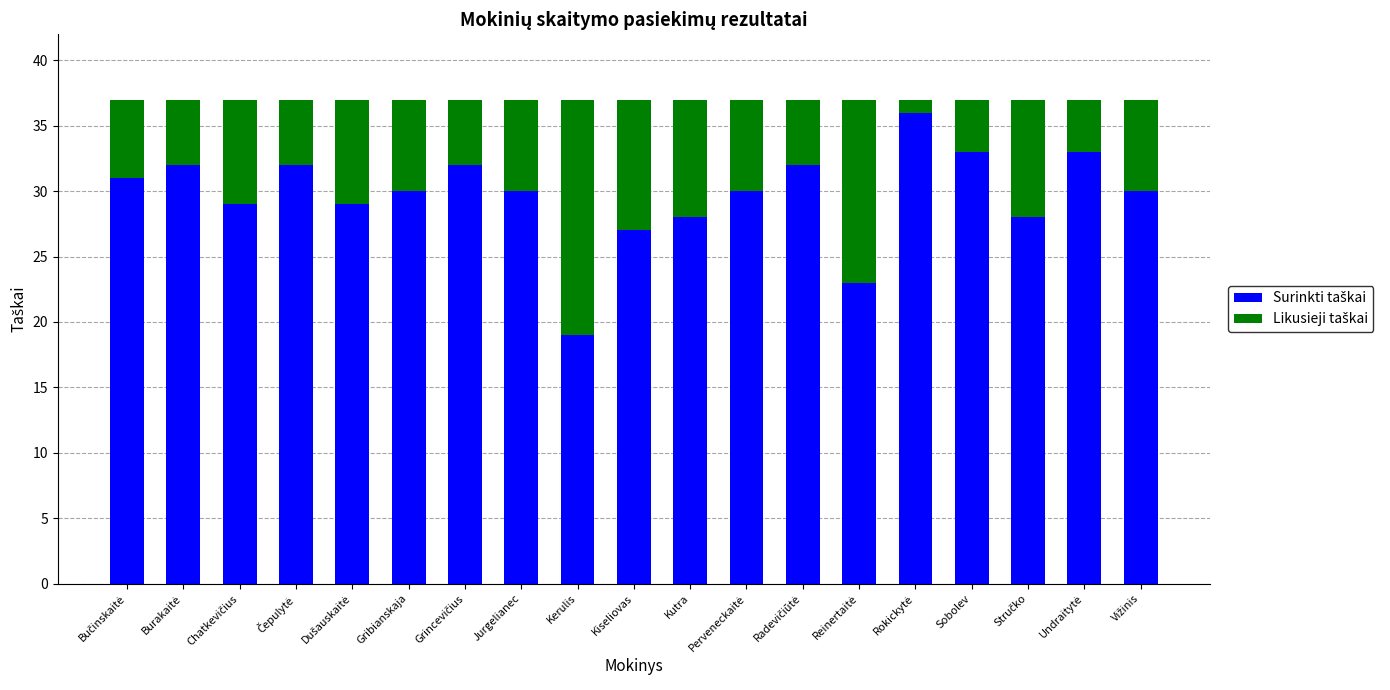

What is the total value across all series at Jurgelianec?

37